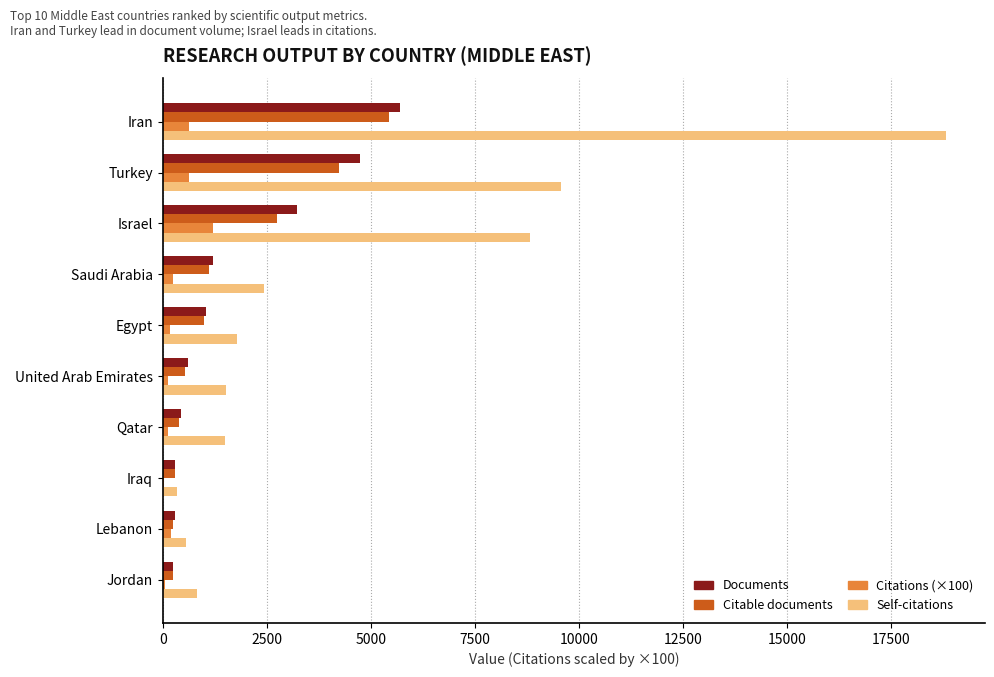

What is the sum of all Documents values?

17786.0